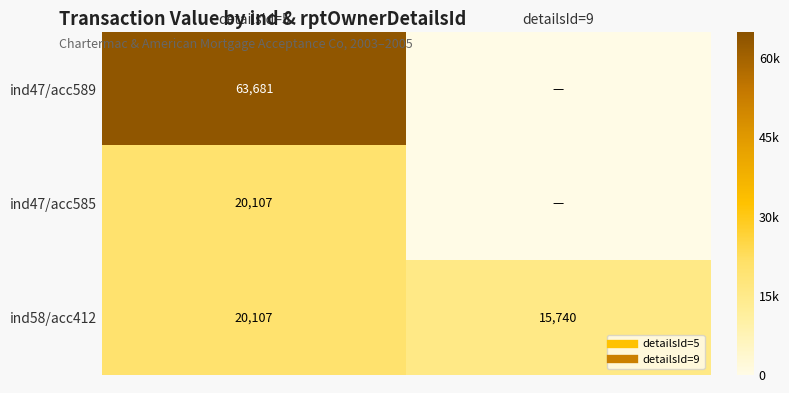

What is the spread (max minus min) of values at detailsId=5?

43574